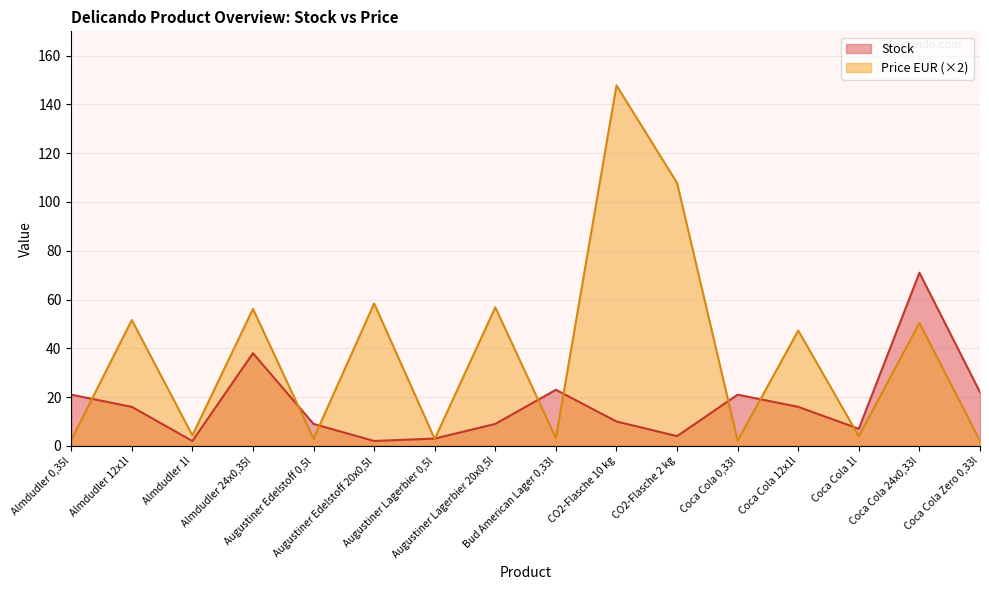

Reading right to left, what are all the values shown in this chart?

Stock: Coca Cola Zero 0,33l=22.0	Coca Cola 24x0,33l=71.0	Coca Cola 1l=7.0	Coca Cola 12x1l=16.0	Coca Cola 0,33l=21.0	CO2-Flasche 2 kg=4.0	CO2-Flasche 10 kg=10.0	Bud American Lager 0,33l=23.0	Augustiner Lagerbier 20x0,5l=9.0	Augustiner Lagerbier 0,5l=3.0	Augustiner Edelstoff 20x0,5l=2.0	Augustiner Edelstoff 0,5l=9.0	Almdudler 24x0,35l=38.0	Almdudler 1l=2.0	Almdudler 12x1l=16.0	Almdudler 0,35l=21.0
Price EUR: Coca Cola Zero 0,33l=2.1	Coca Cola 24x0,33l=50.4	Coca Cola 1l=3.9	Coca Cola 12x1l=47.3	Coca Cola 0,33l=2.1	CO2-Flasche 2 kg=107.8	CO2-Flasche 10 kg=147.8	Bud American Lager 0,33l=3.2	Augustiner Lagerbier 20x0,5l=56.8	Augustiner Lagerbier 0,5l=2.8	Augustiner Edelstoff 20x0,5l=58.4	Augustiner Edelstoff 0,5l=2.9	Almdudler 24x0,35l=56.2	Almdudler 1l=4.3	Almdudler 12x1l=51.6	Almdudler 0,35l=2.3